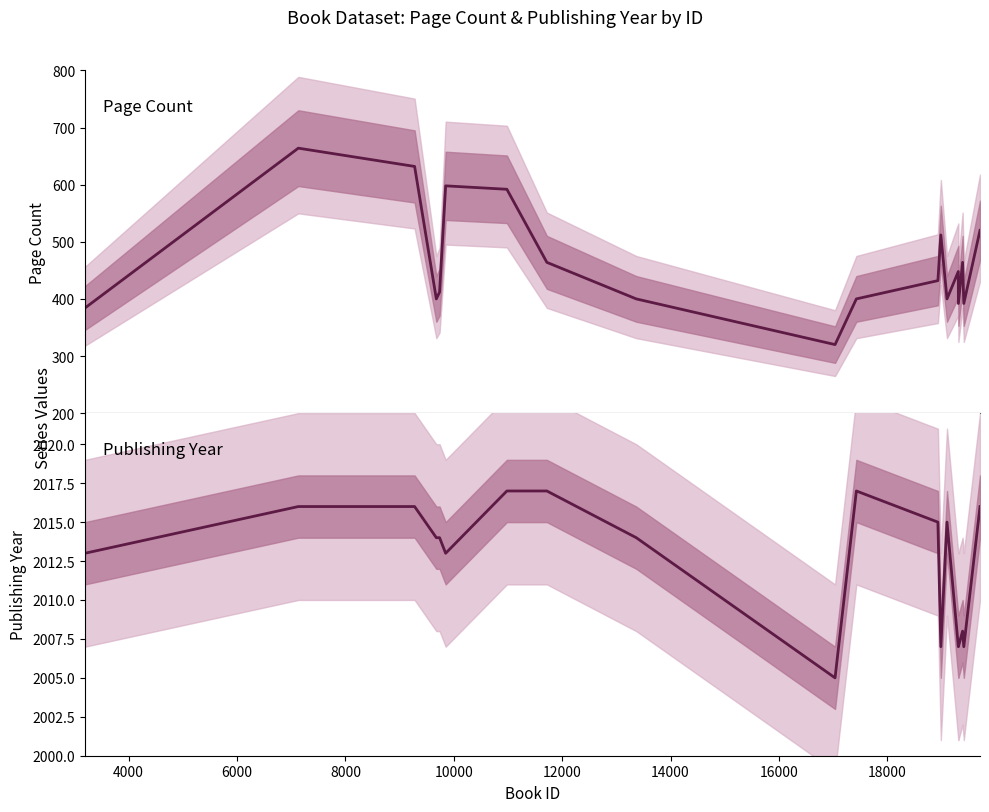

List the series in order of their peak value, highest first.

publishingYear, pageCount